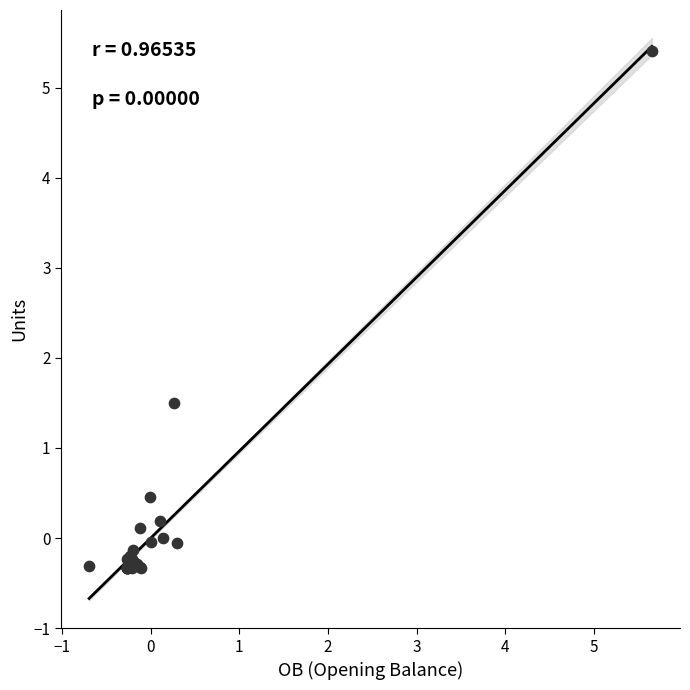

What Y value in the scatter plot is closest to 2?

1.5